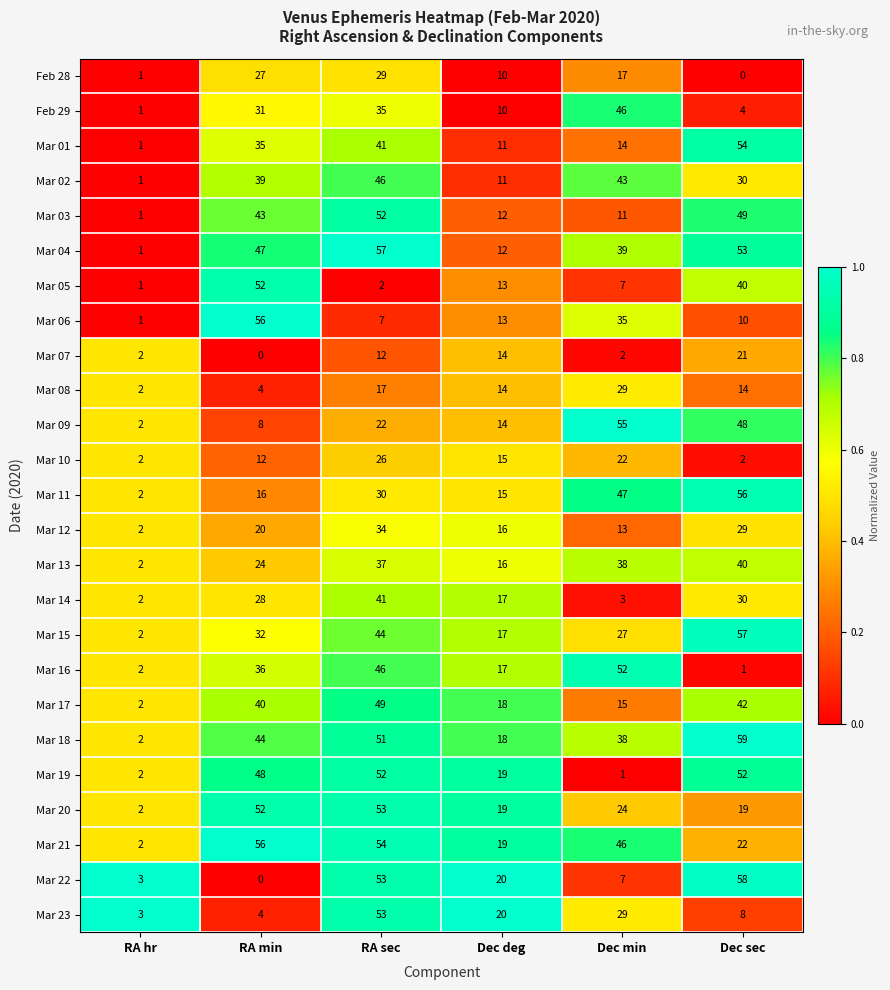

At which category does the chart reach its peak across all series?

Dec sec